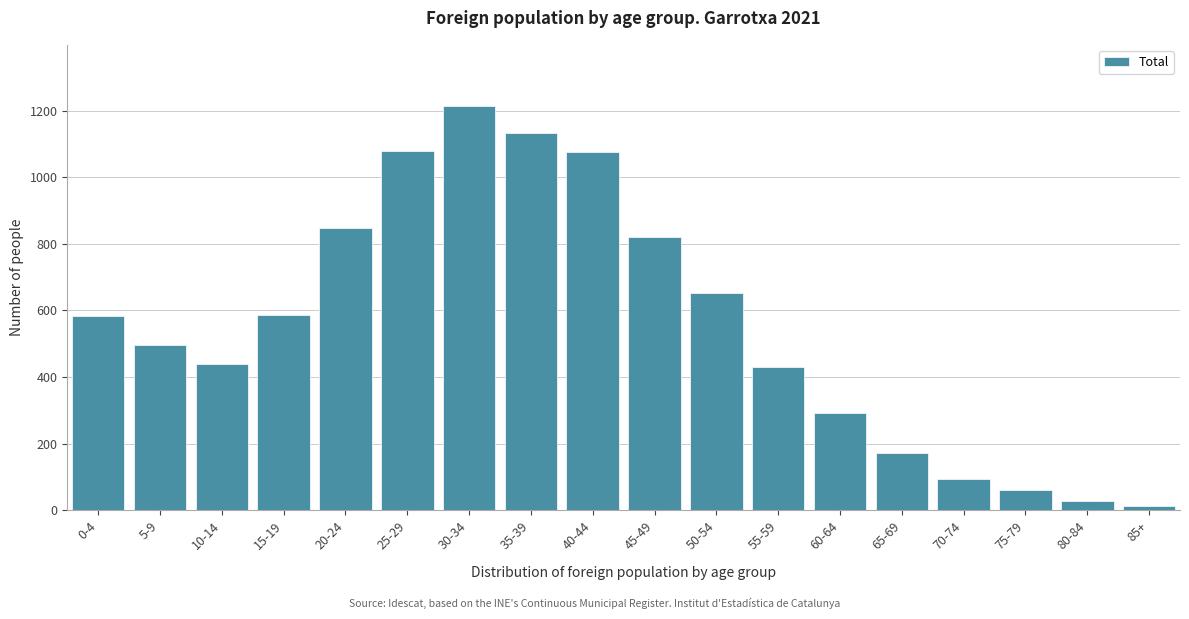

The chart shows a value of 1215 at 30-34. True or false?

True